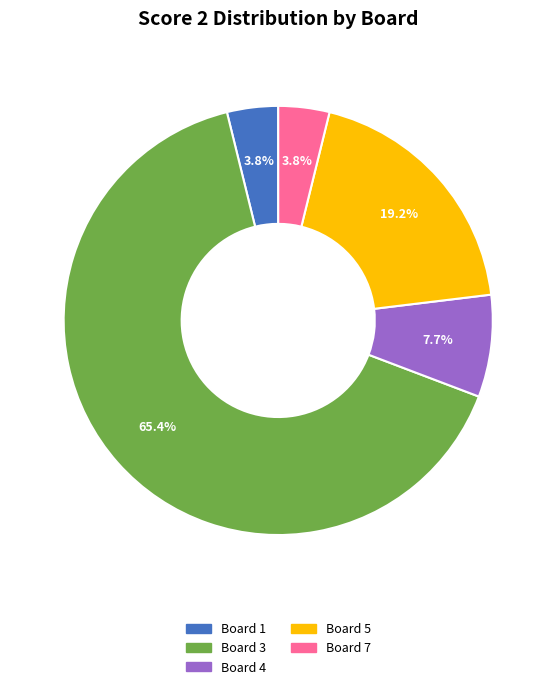

To the nearest percent, what is the average slice percentage?

20%